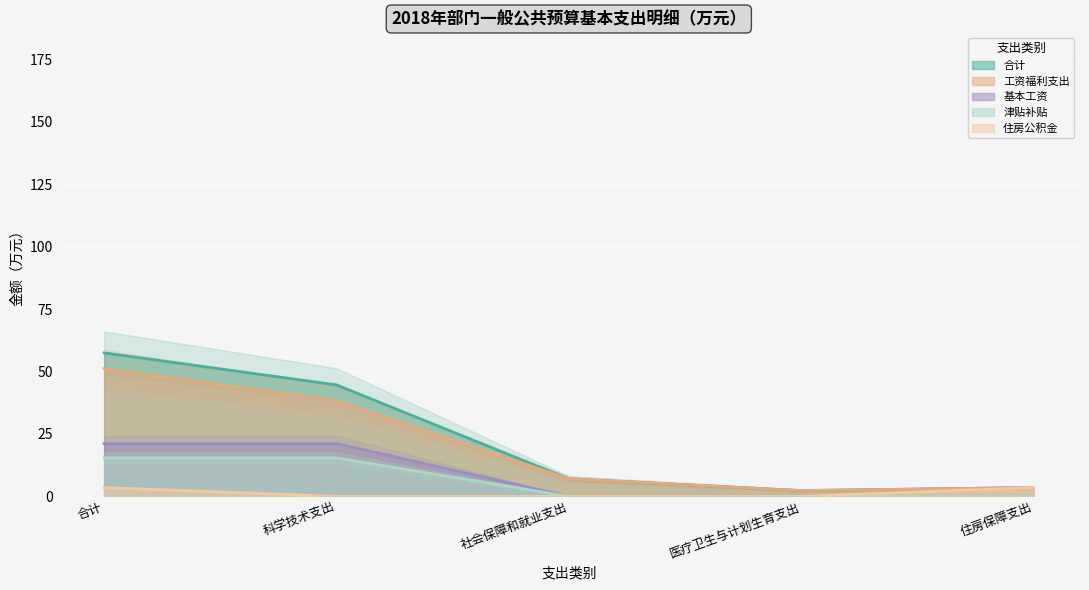

At which category does 合计 reach its first local valley?

医疗卫生与计划生育支出